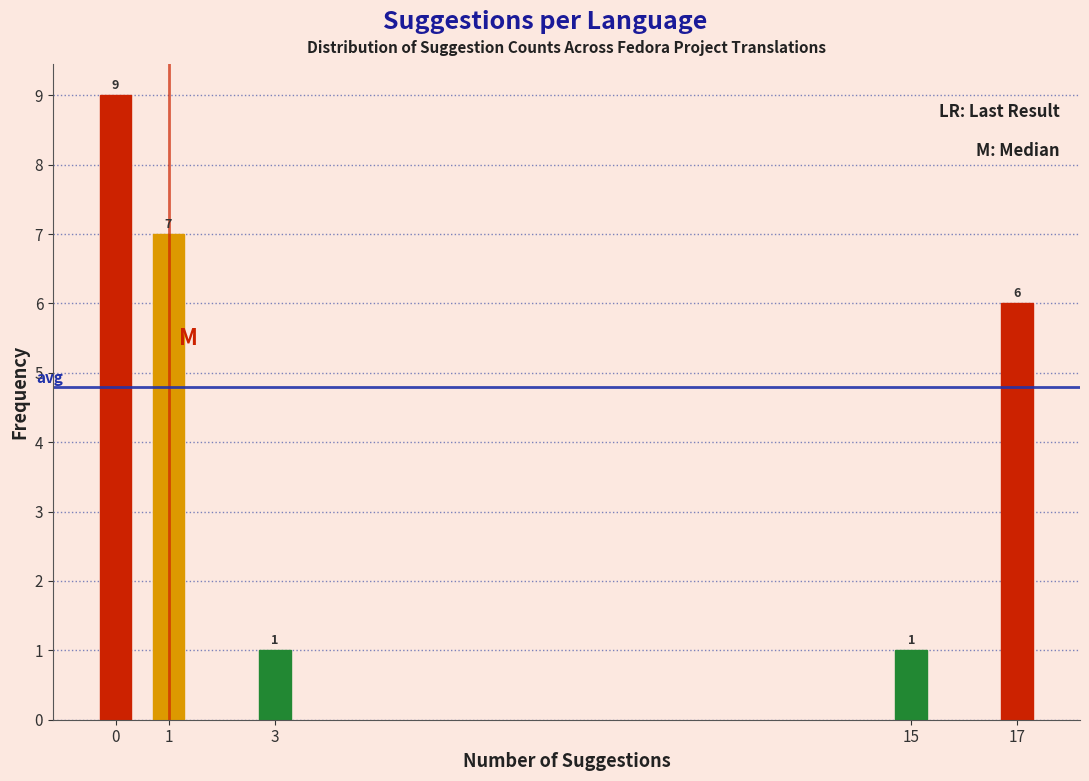

Reading left to right, extract all data points from this chart.

0=9	1=7	3=1	15=1	17=6